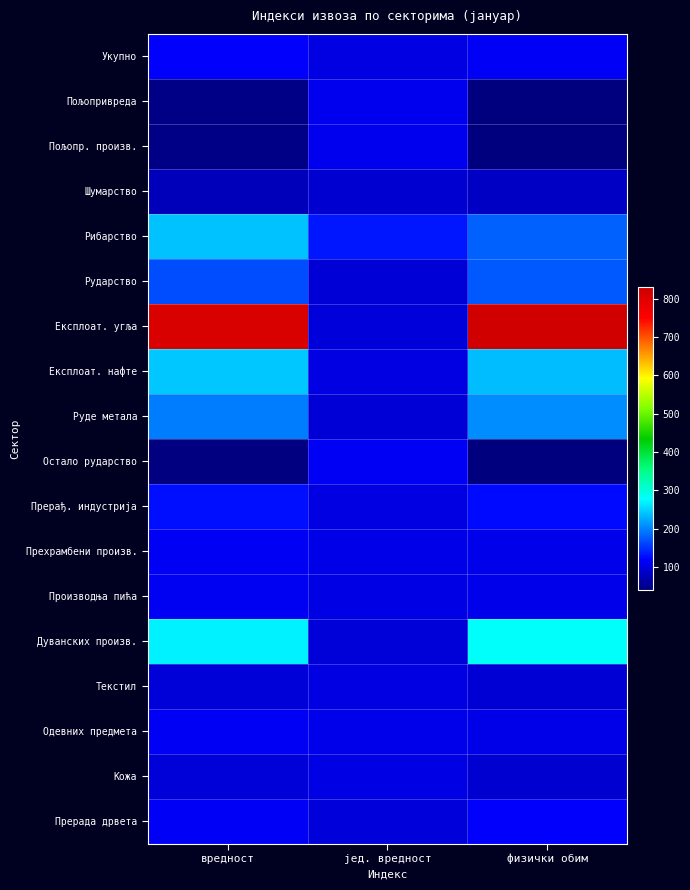

Count the number of data series in this chart.

18